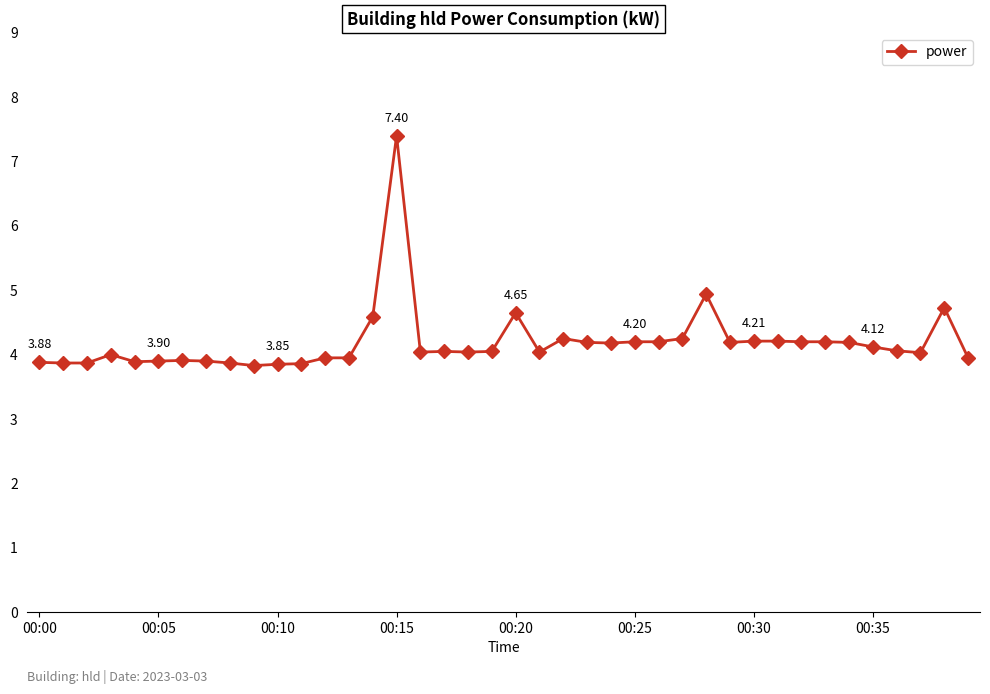

Count the number of categories in the chart.

40